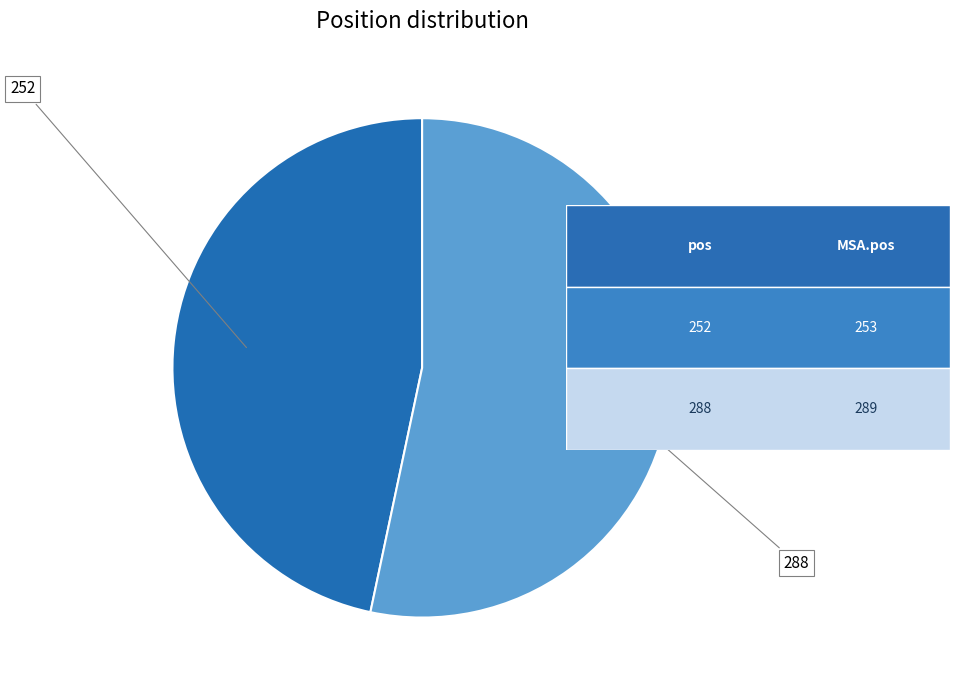

Is there any slice that represents more than half of the pie?

Yes